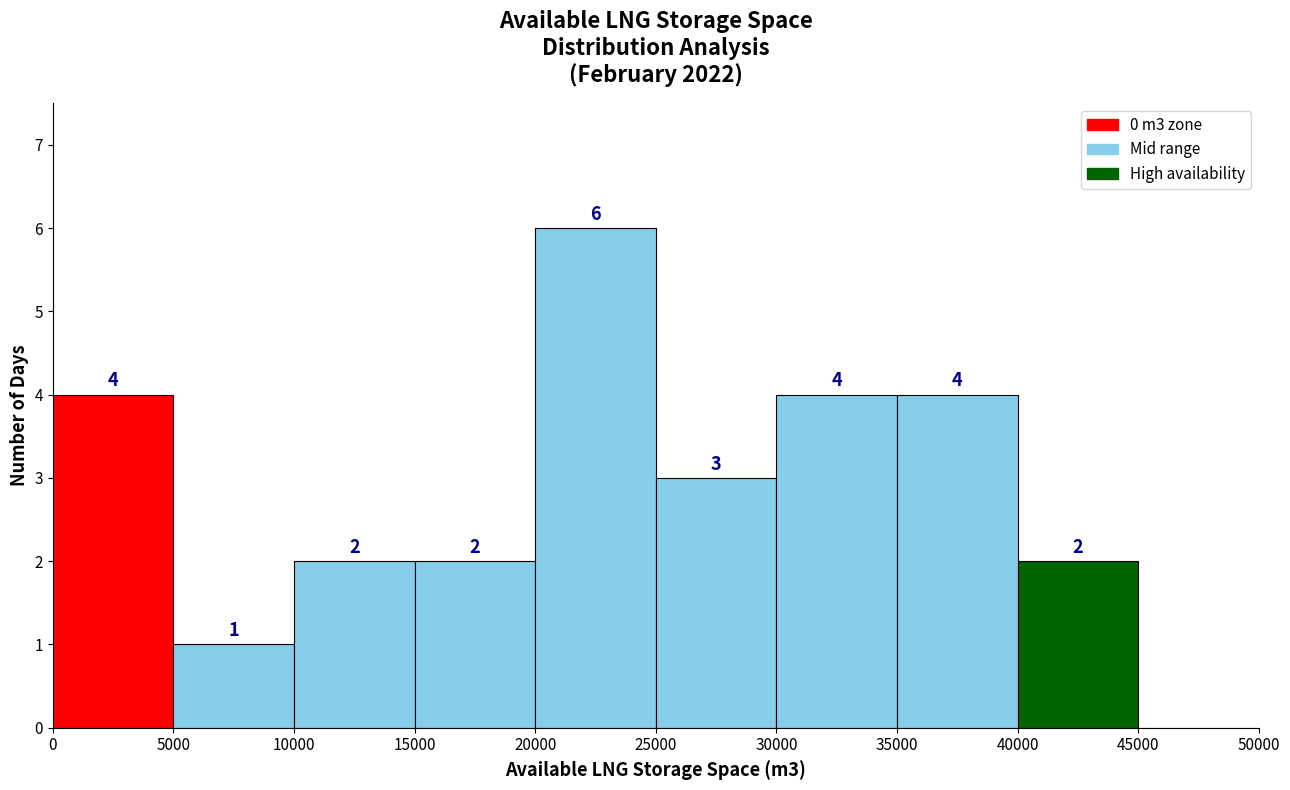

Which range on the x-axis has the tallest bar?

20000 to 25000